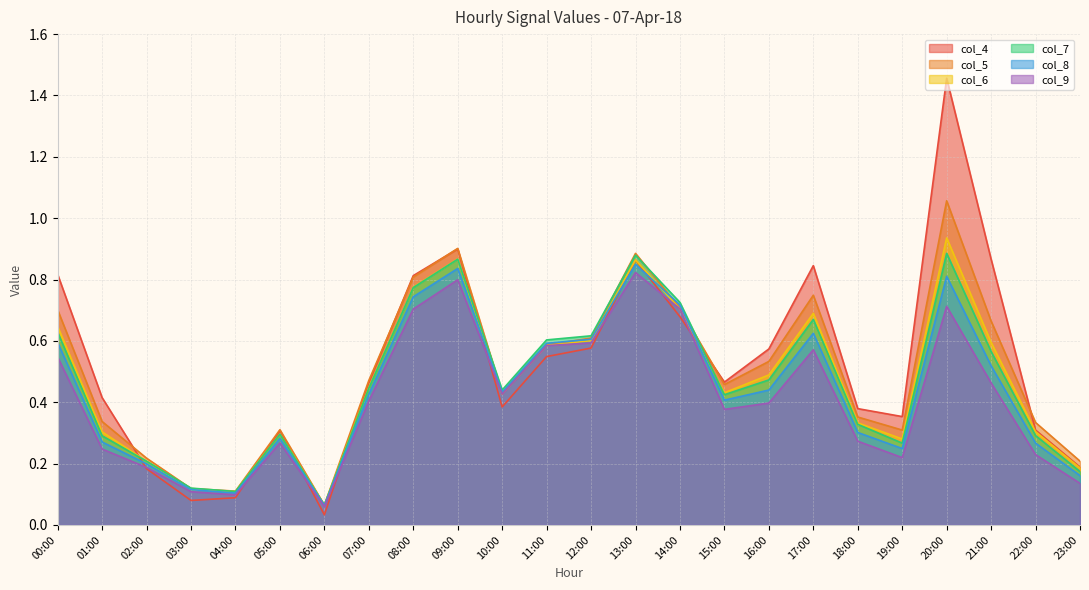

What position from the left is 18:00?

19